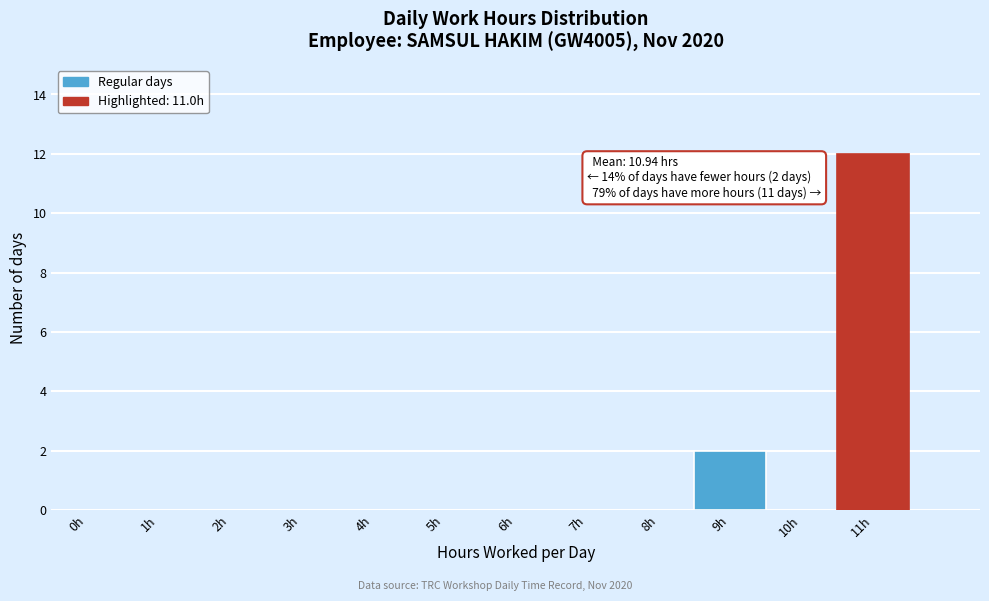

Reading right to left, extract all data points from this chart.

11h=12	10h=0	9h=2	8h=0	7h=0	6h=0	5h=0	4h=0	3h=0	2h=0	1h=0	0h=0